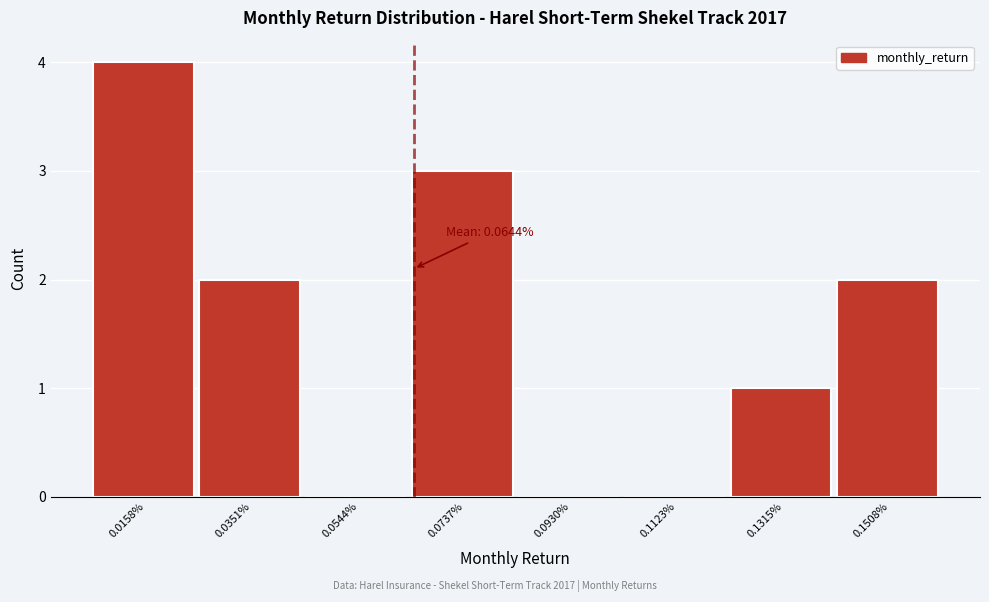

Over which range of the x-axis is the bar tallest?

0.006 to 0.026